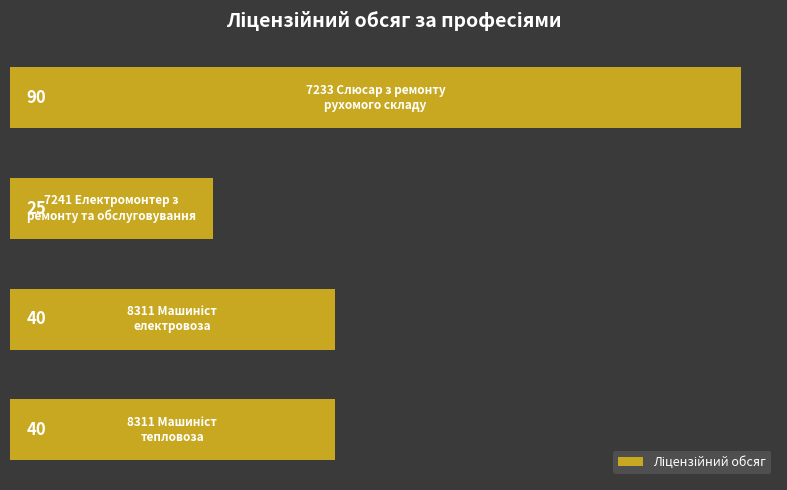

Reading top to bottom, extract all data points from this chart.

90	25	40	40